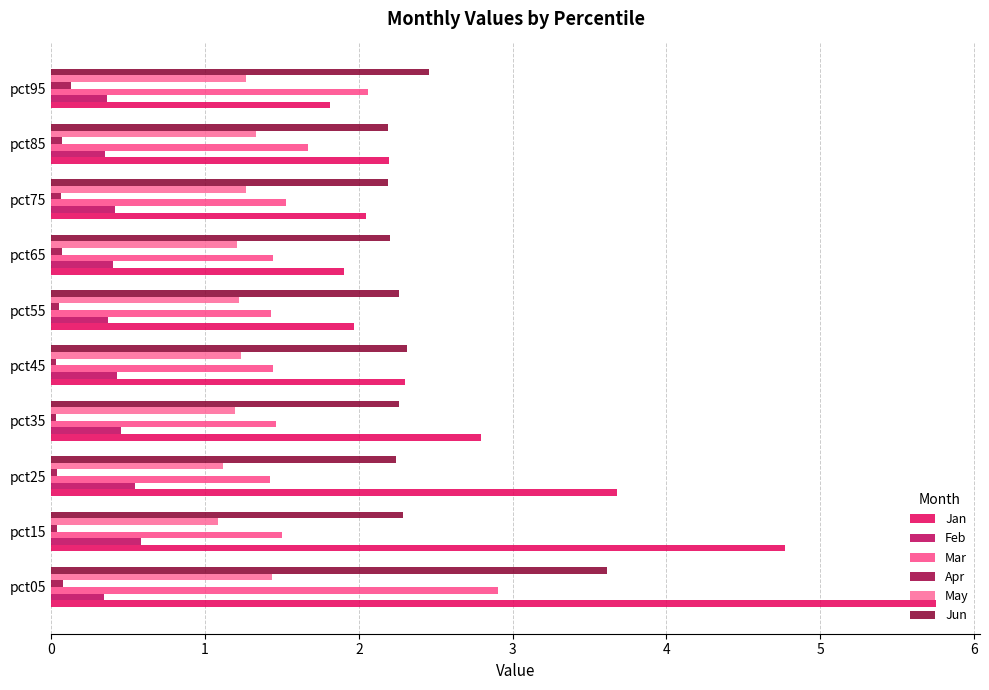

How many series are shown in this chart?

6